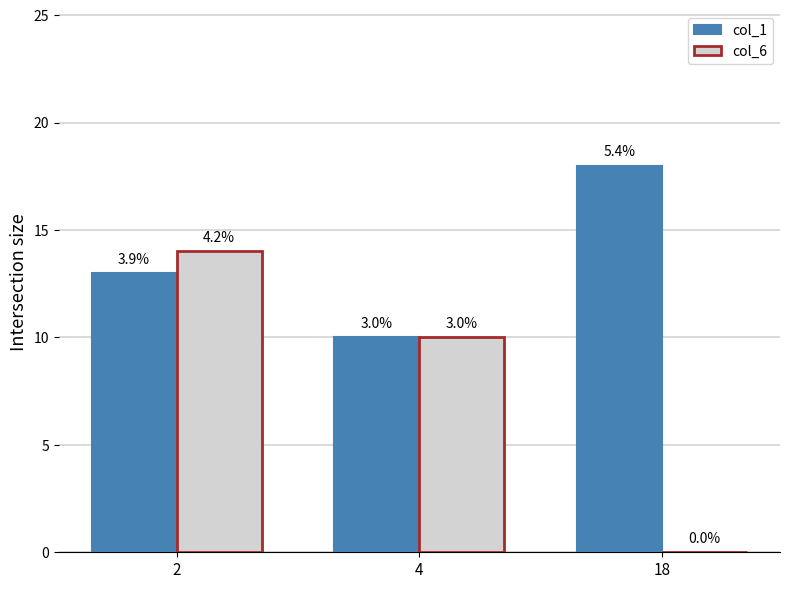

What is the difference between the maximum and minimum values in the col_6 series?

14